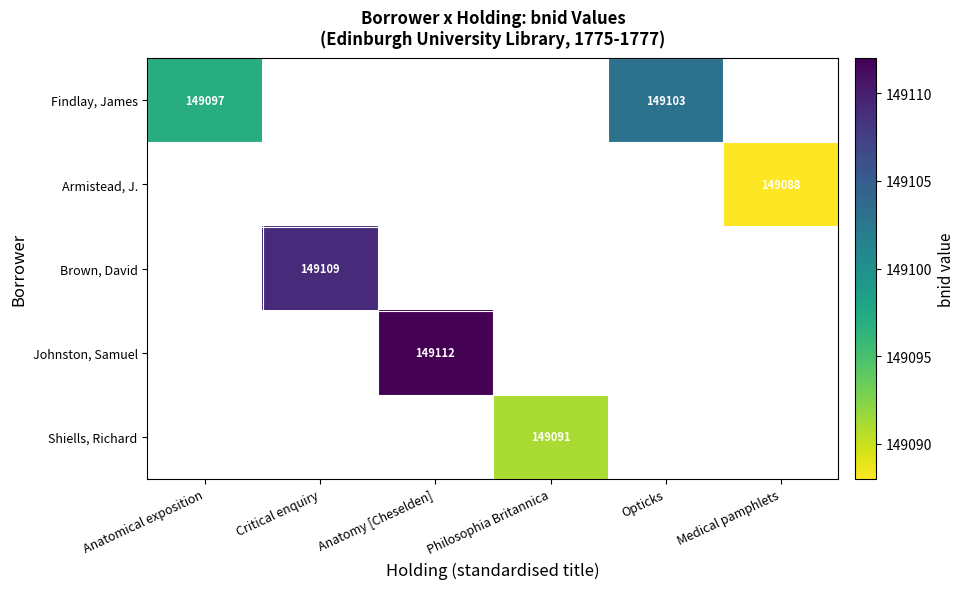

Is it true that Findlay, James equals 72005 at Opticks?

False